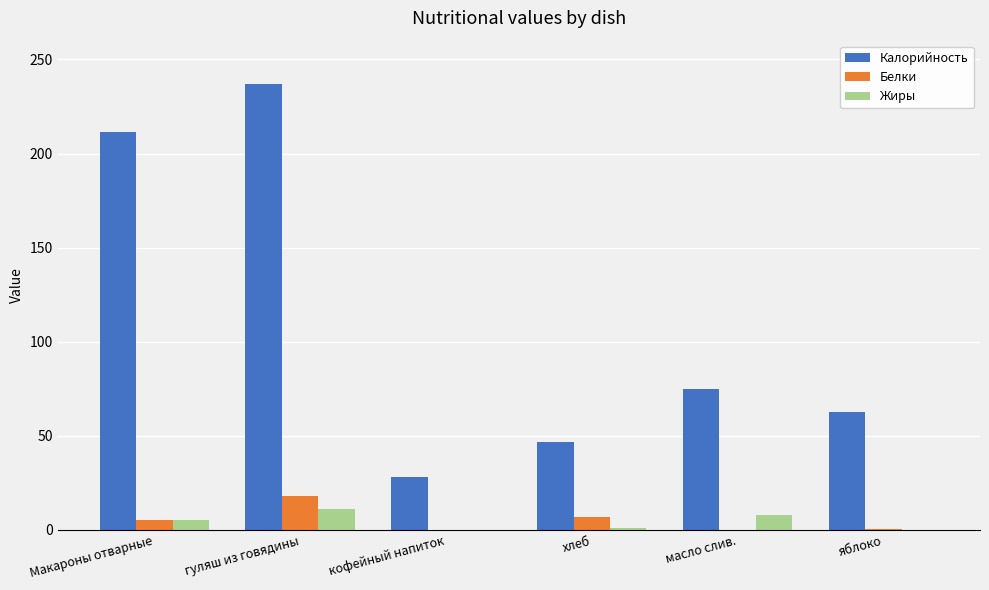

The Калорийность series shows 123.0 at масло слив.. True or false?

False